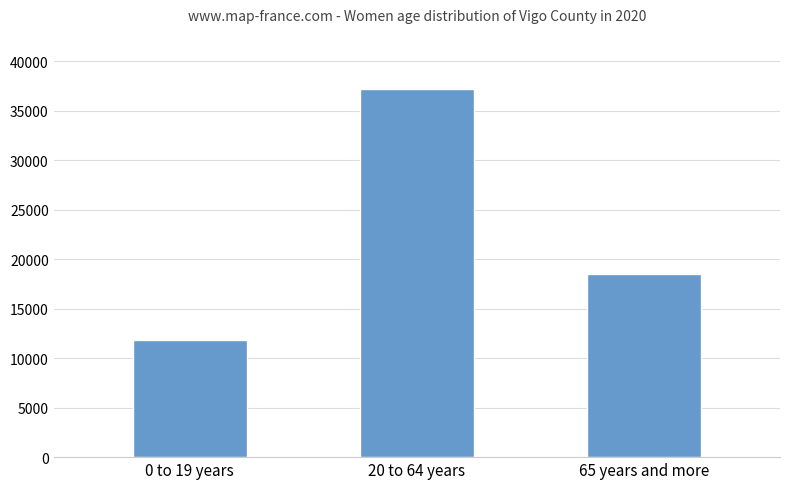

Rank the categories by value from highest to lowest.

20 to 64 years, 65 years and more, 0 to 19 years